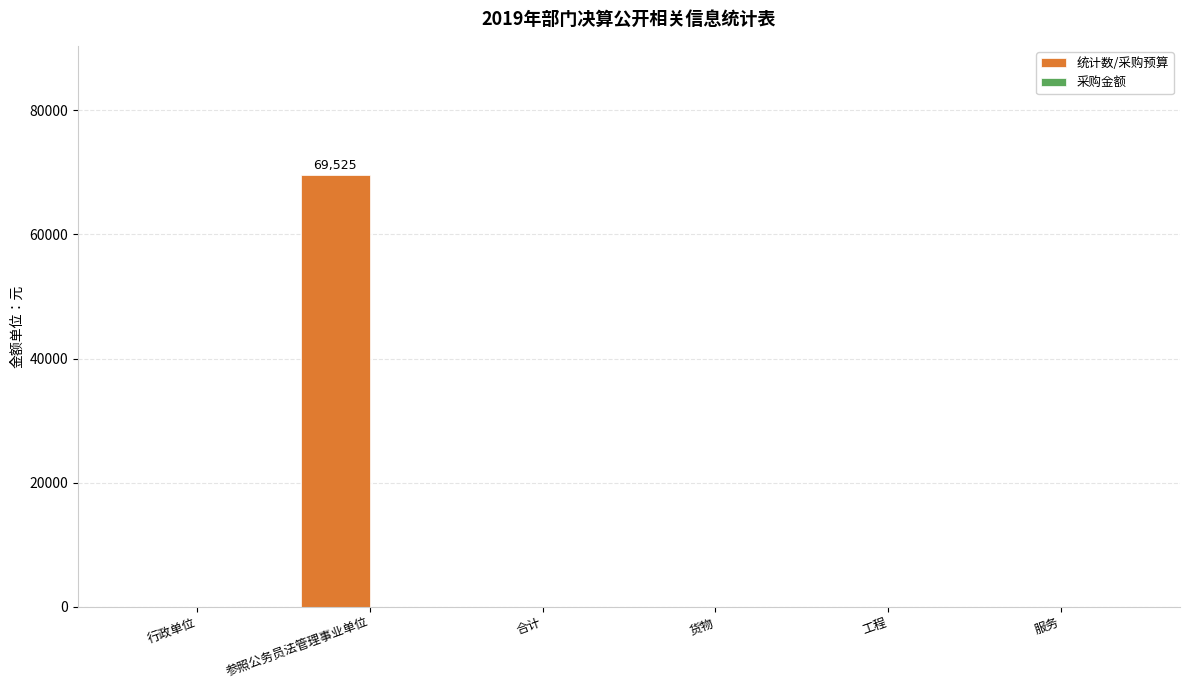

Does the chart contain stacked bars?

No